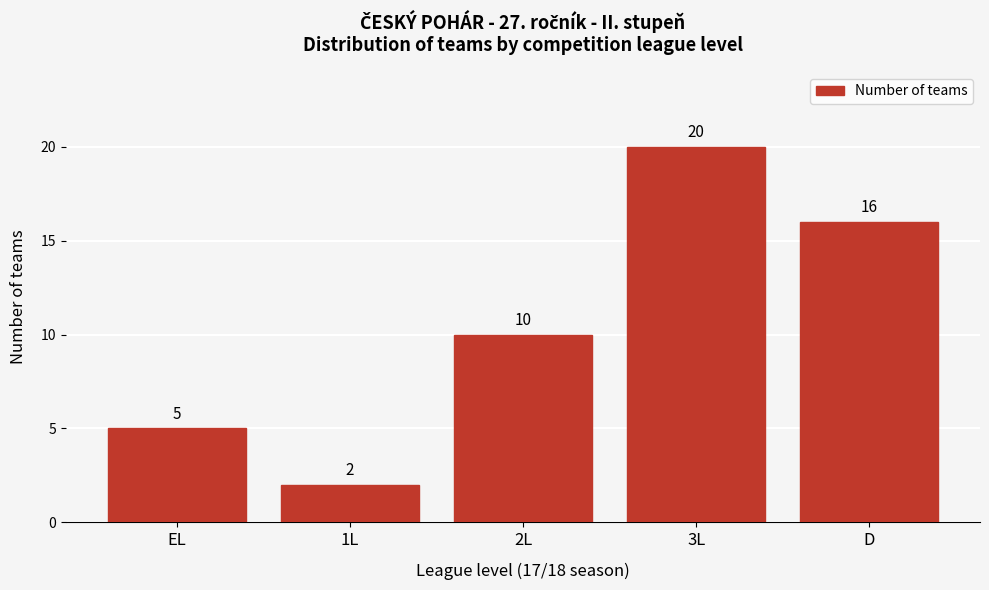

Reading right to left, what are all the values shown in this chart?

D=16	3L=20	2L=10	1L=2	EL=5